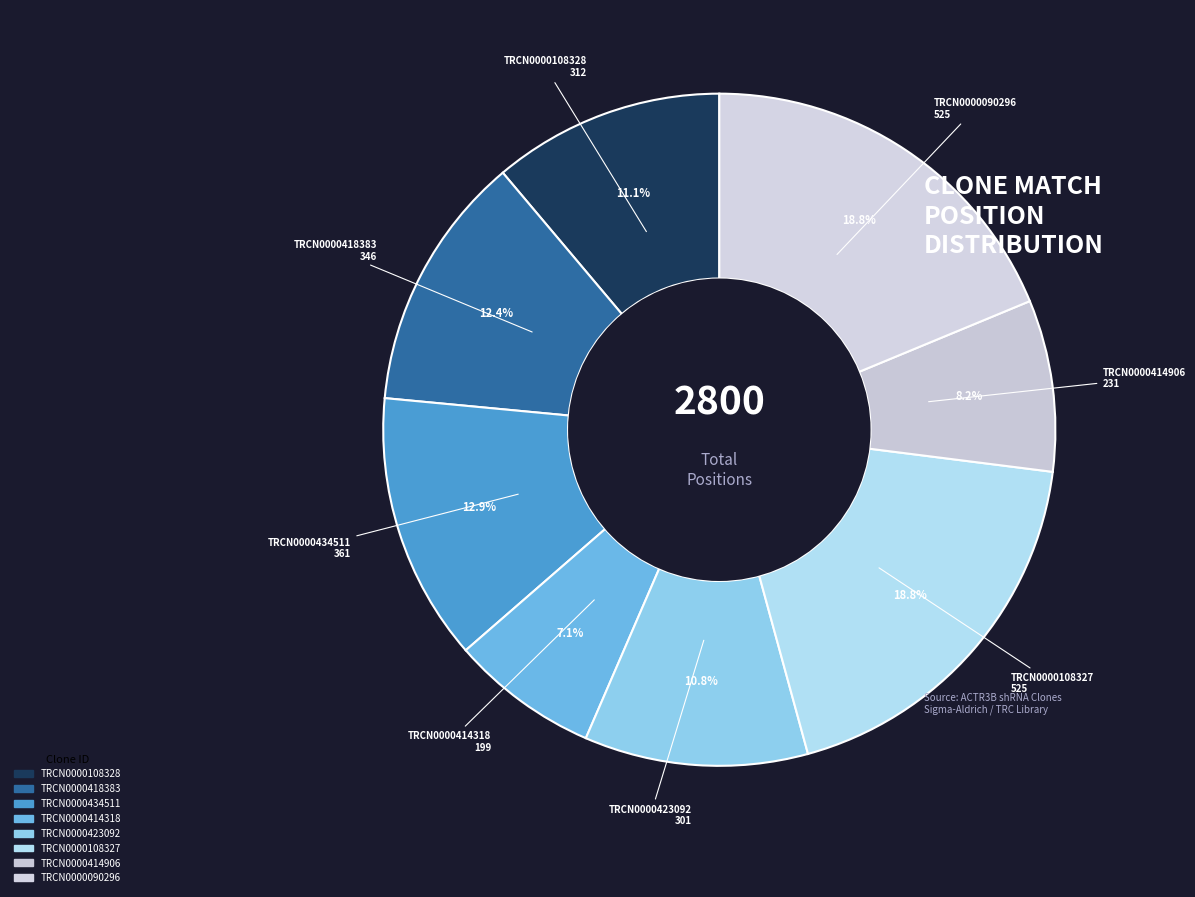

How many slices are in this pie chart?

8